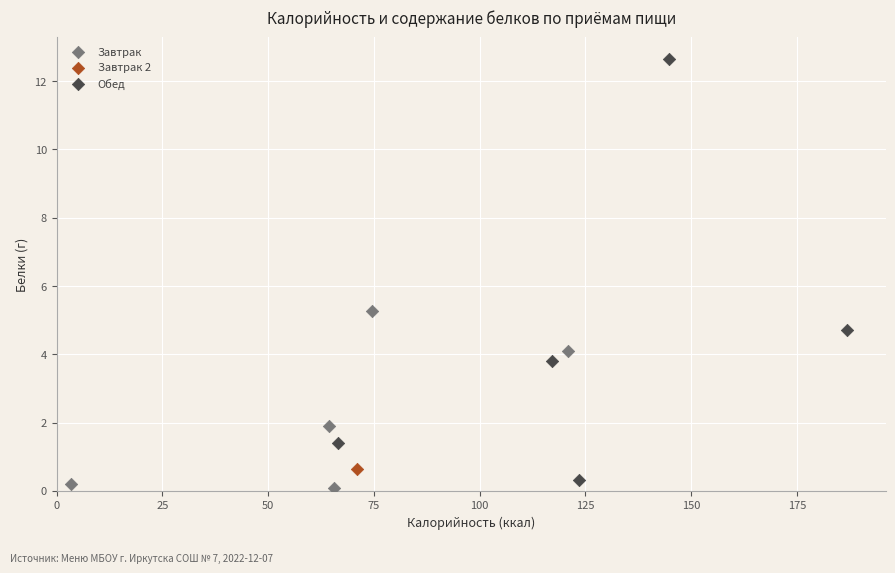

What are all the series names shown in the legend?

Завтрак, Завтрак 2, Обед